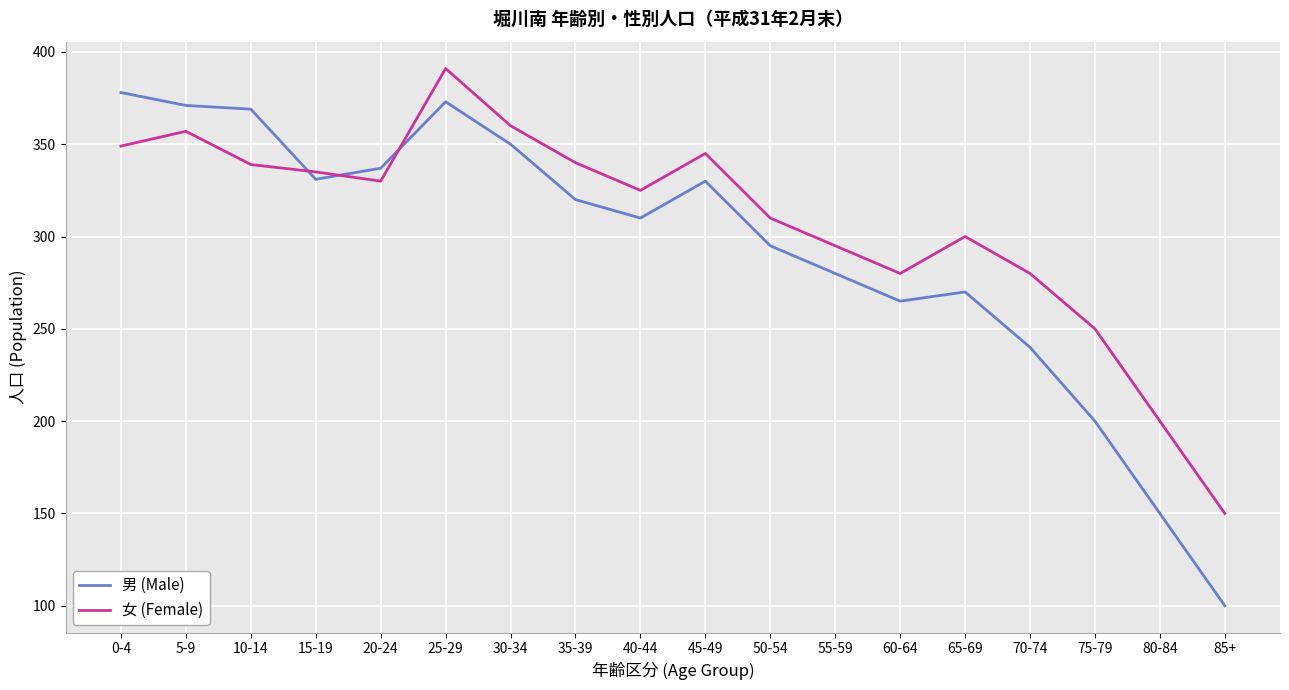

The value of 女 (Female) at 30-34 is 560. True or false?

False